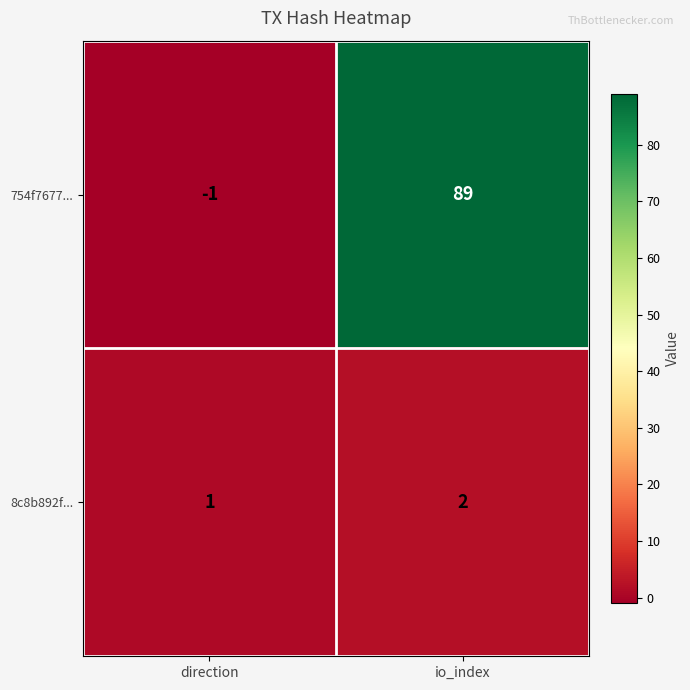

At which label does 754f7677... reach its peak?

io_index